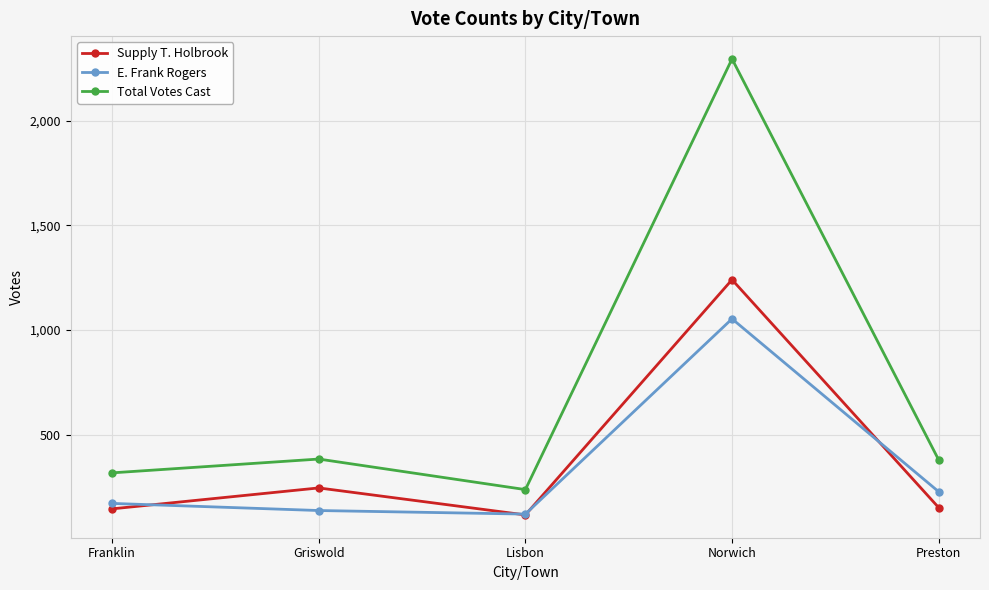

Where is the first local minimum for Supply T. Holbrook?

Lisbon